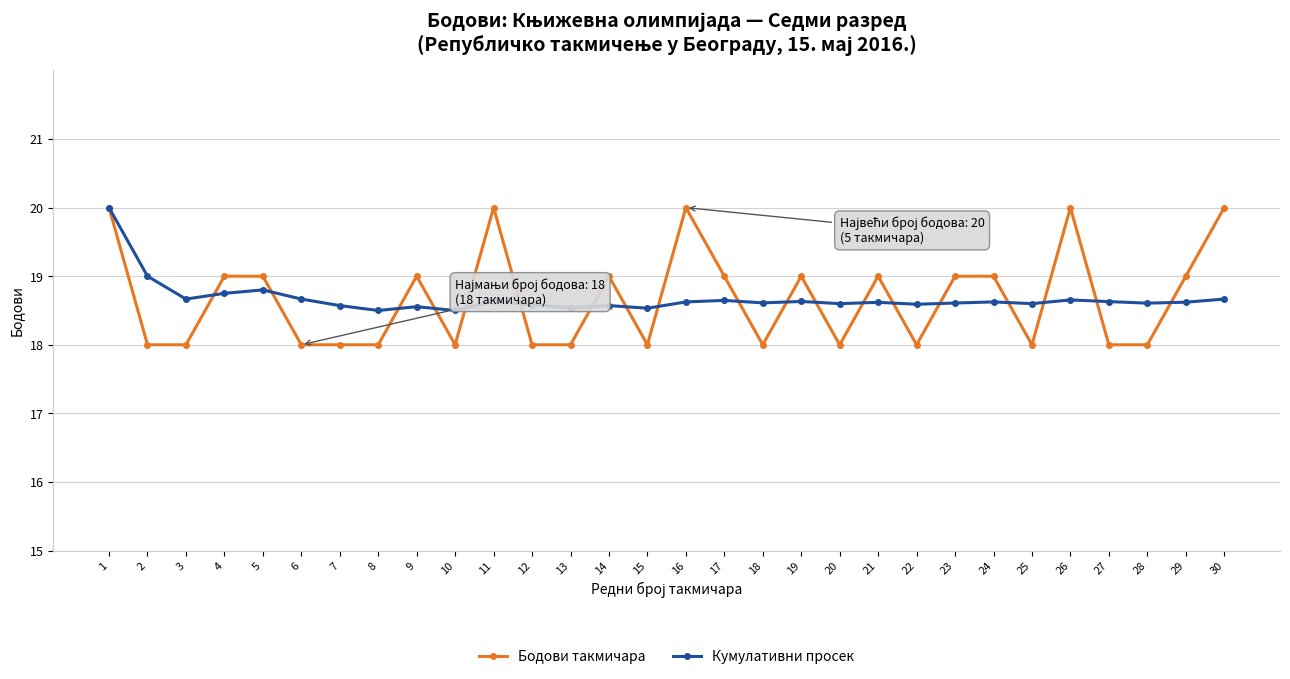

What are all the series names shown in the legend?

Бодови такмичара, Кумулативни просек